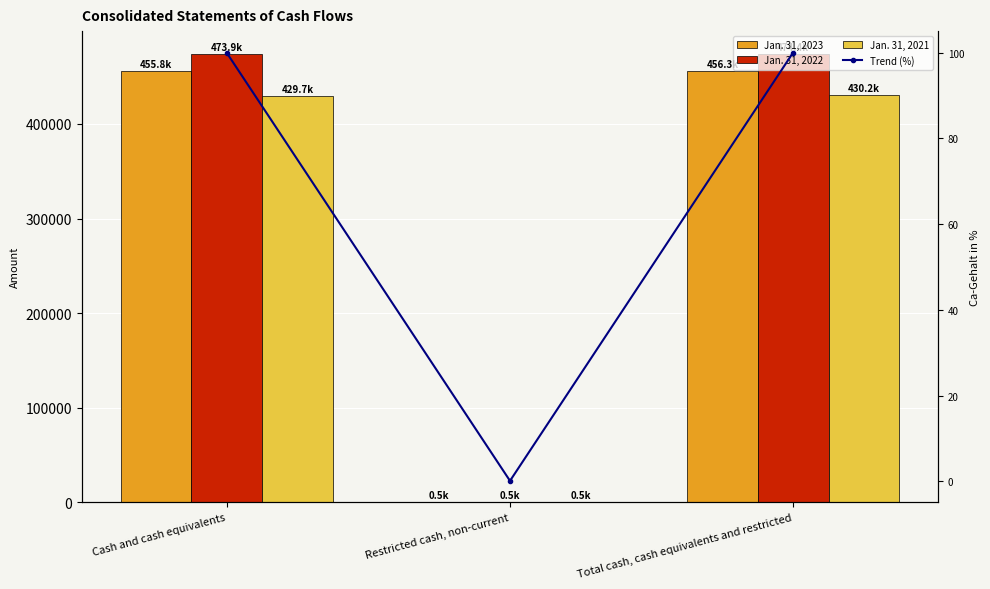

Which series has the largest total across all categories?

Jan. 31, 2022